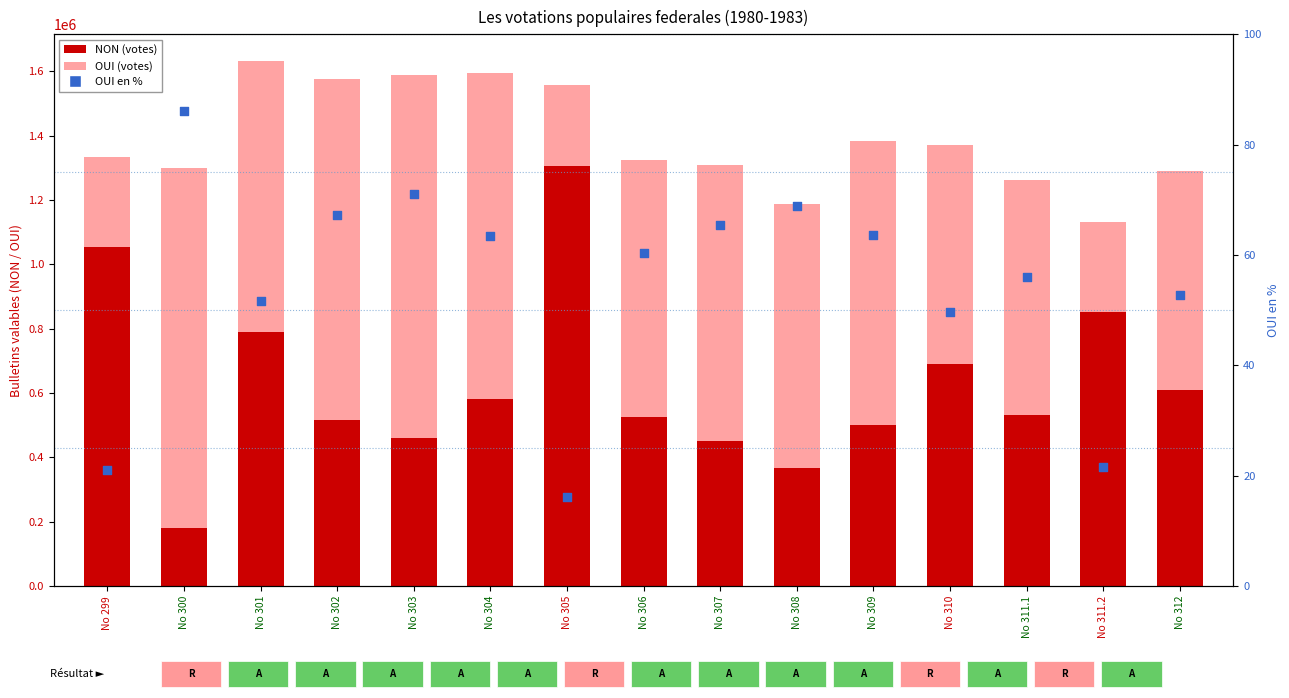

Which series reaches the minimum Y coordinate?

OUI en %